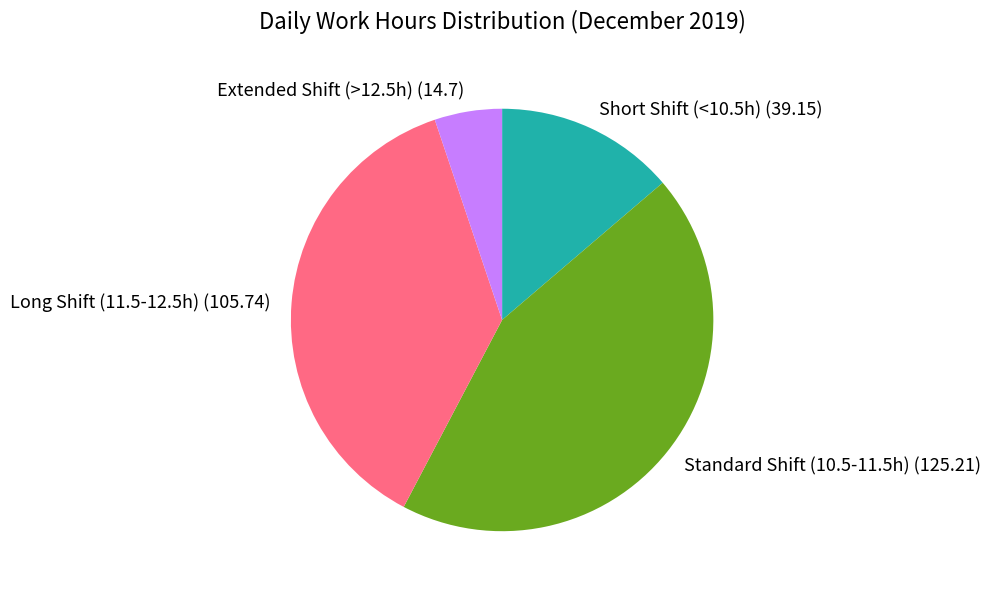

Combined, do Extended Shift (>12.5h) (14.7) and Long Shift (11.5-12.5h) (105.74) account for over 50%?

No